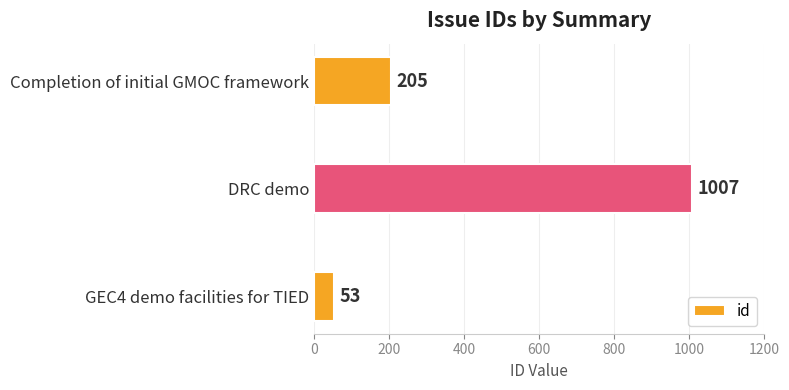

True or false: the data shows 205 at Completion of initial GMOC framework.

True